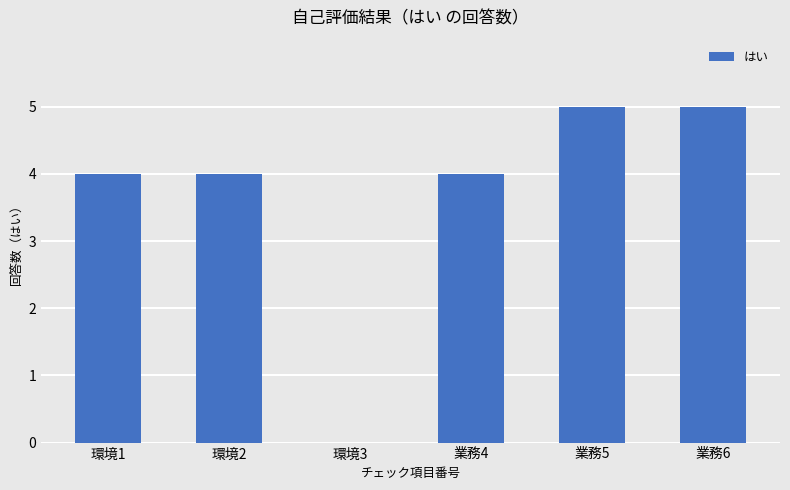

How many values are between 4 and 5?

5